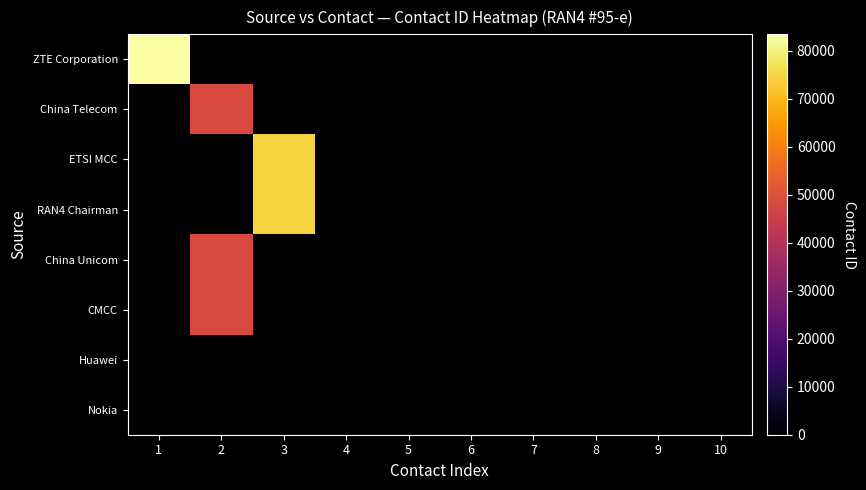

At which category does the chart reach its peak across all series?

1